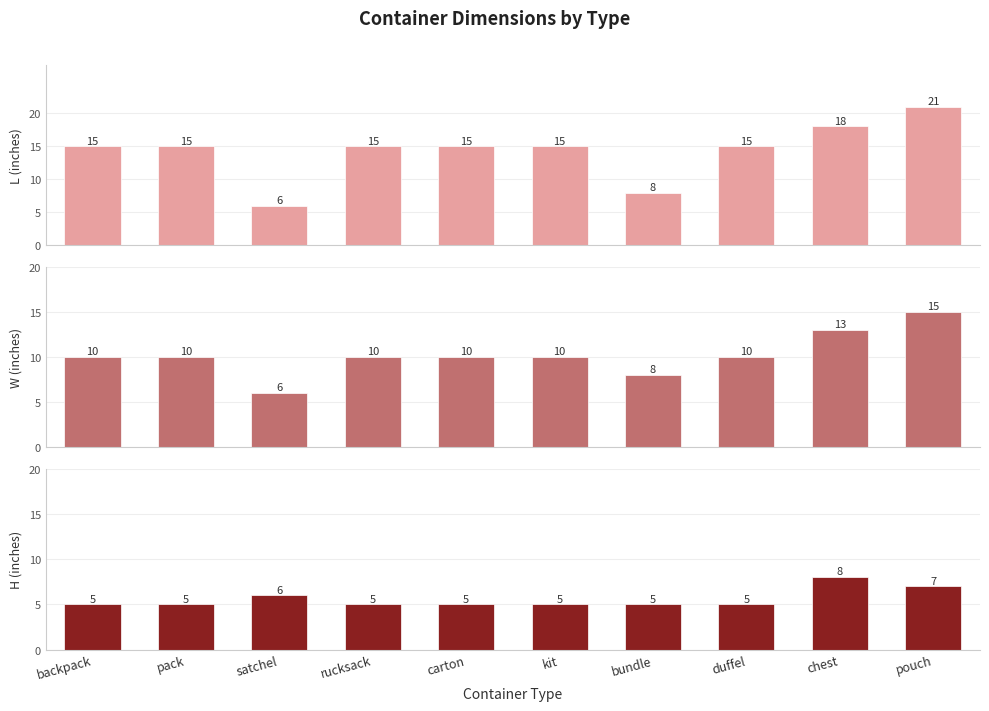

Between rucksack and pouch, which is larger?

pouch